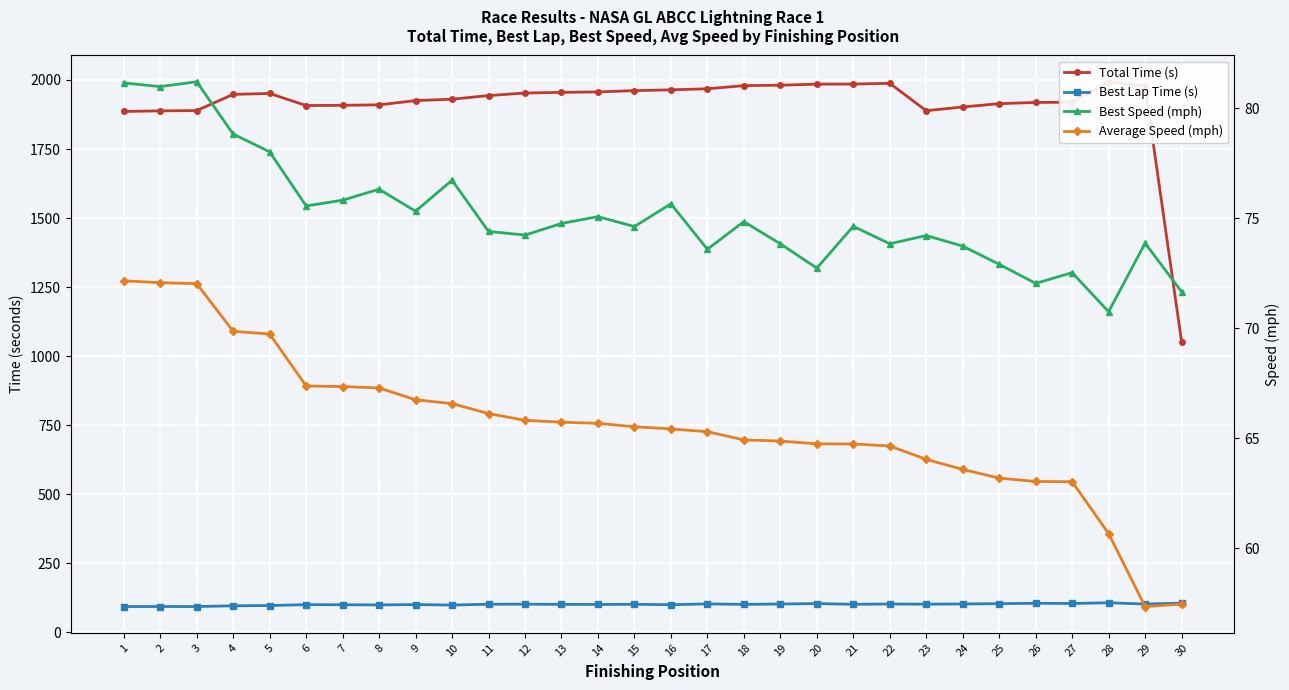

True or false: Best Speed (mph) and Total Time (s) cross at least once.

False